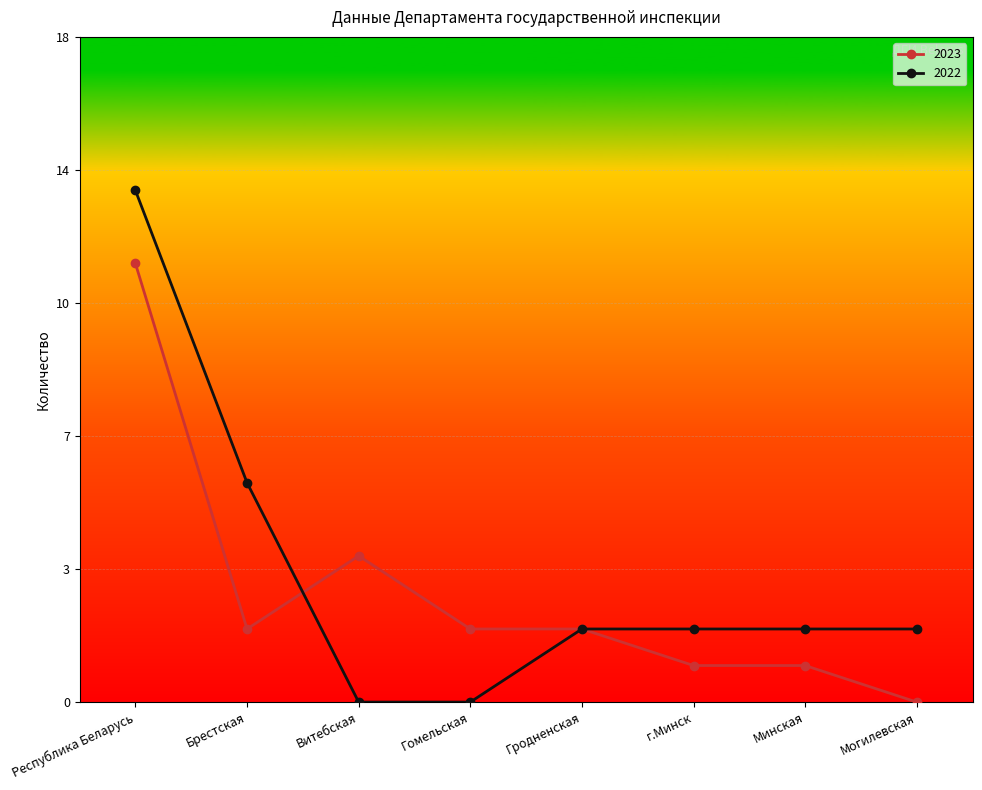

Is this an area chart (filled region under the line)?

No